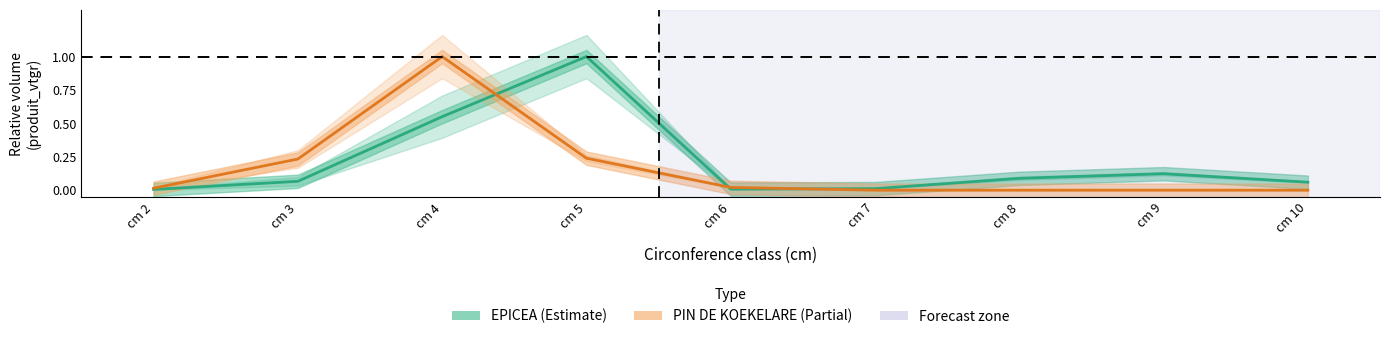

Reading left to right, extract all data points from this chart.

EPICEA: 0.0	0.1	0.5	1.0	0.0	0.0	0.1	0.1	0.1
PIN DE KOEKELARE: 0.0	0.2	1.0	0.2	0.0	0.0	0.0	0.0	0.0